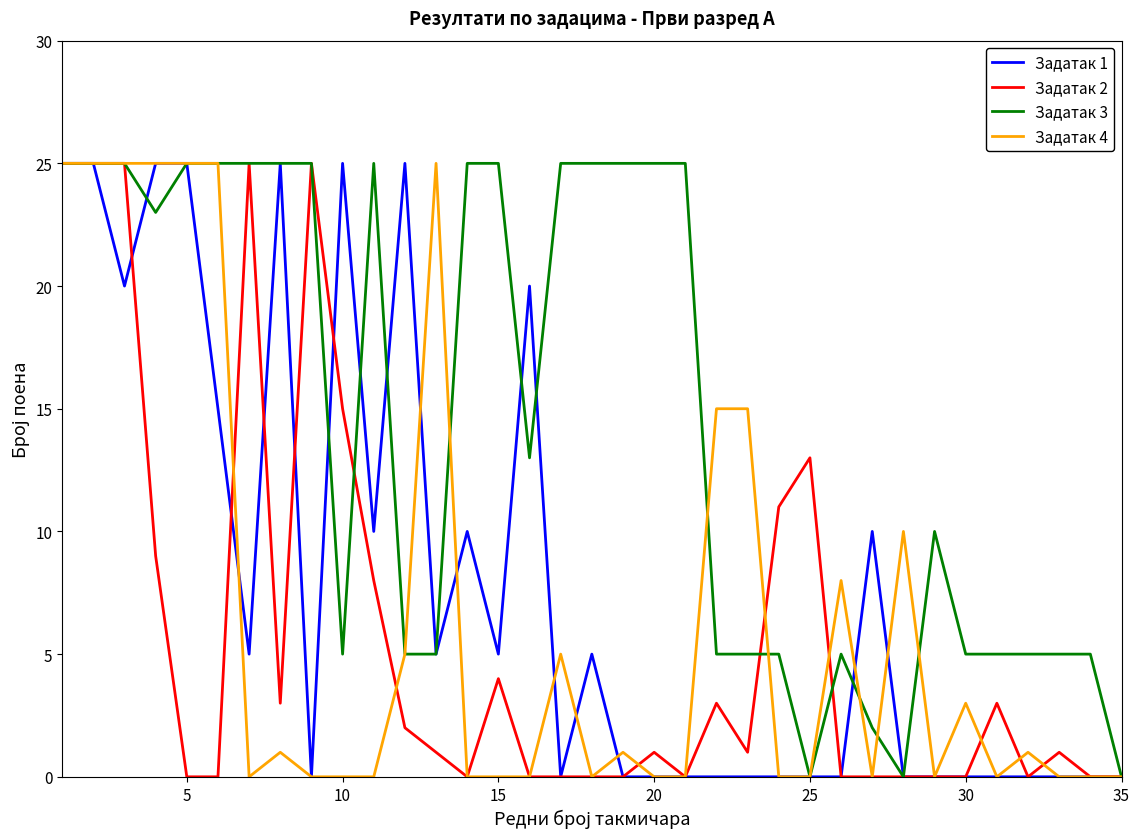

Which series has the largest total across all categories?

Задатак 3